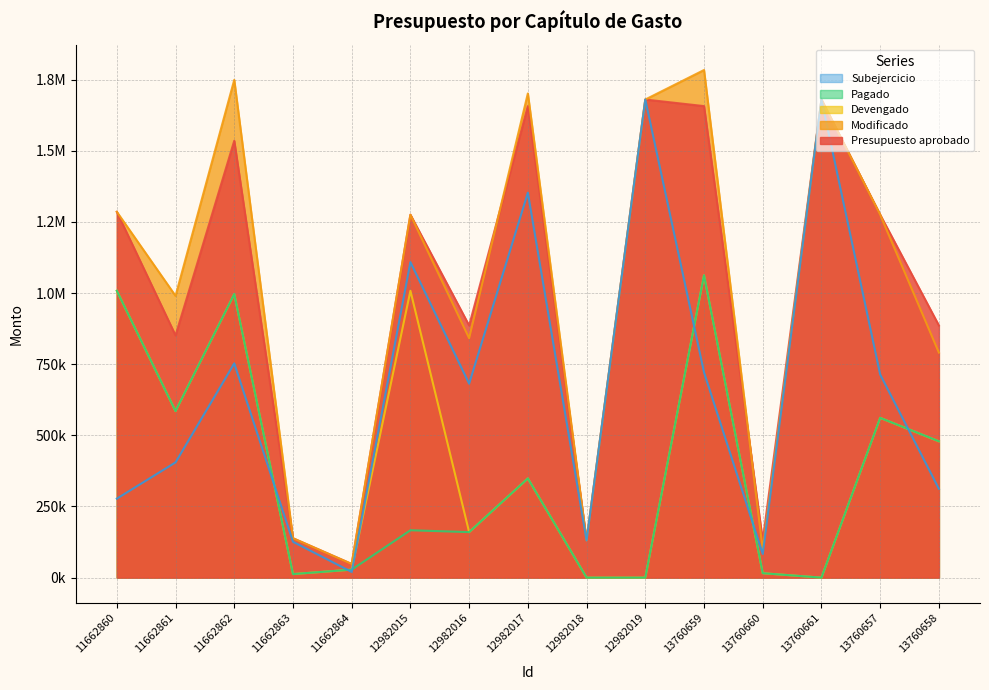

What is the average value of the Presupuesto aprobado series?

1007680.6